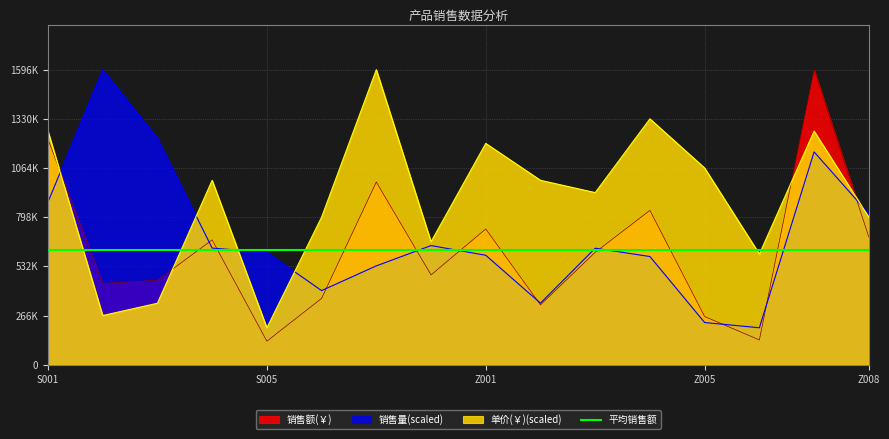

What position from the left is S007?

7